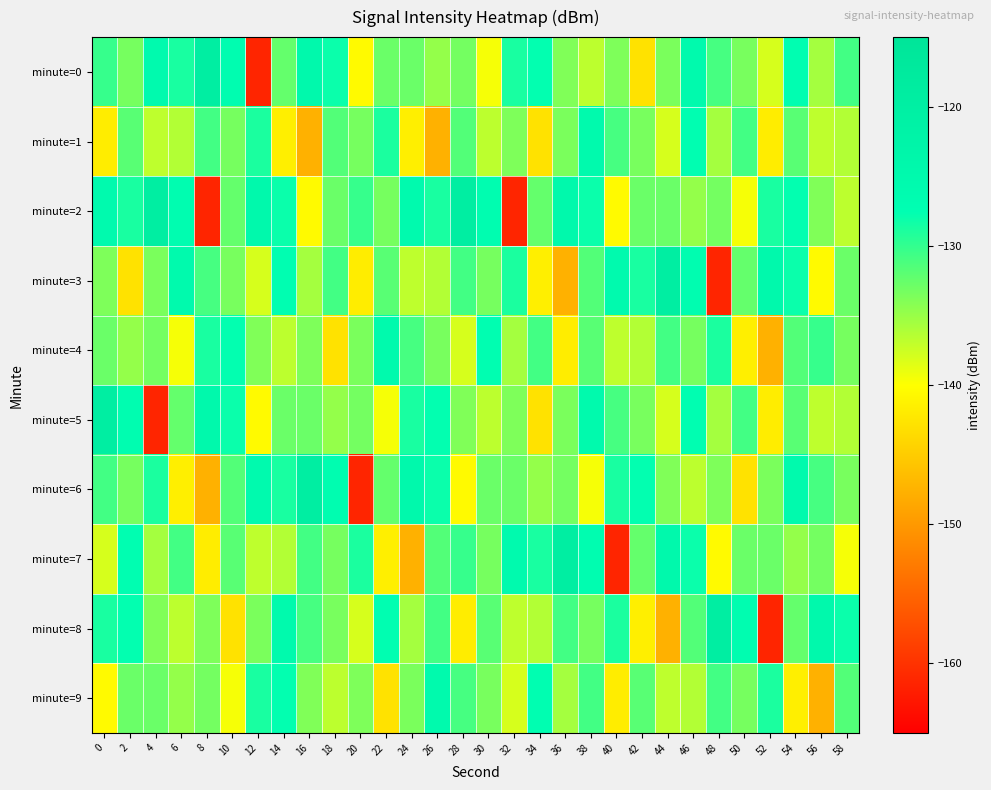

What is the smallest value displayed?

-161.2